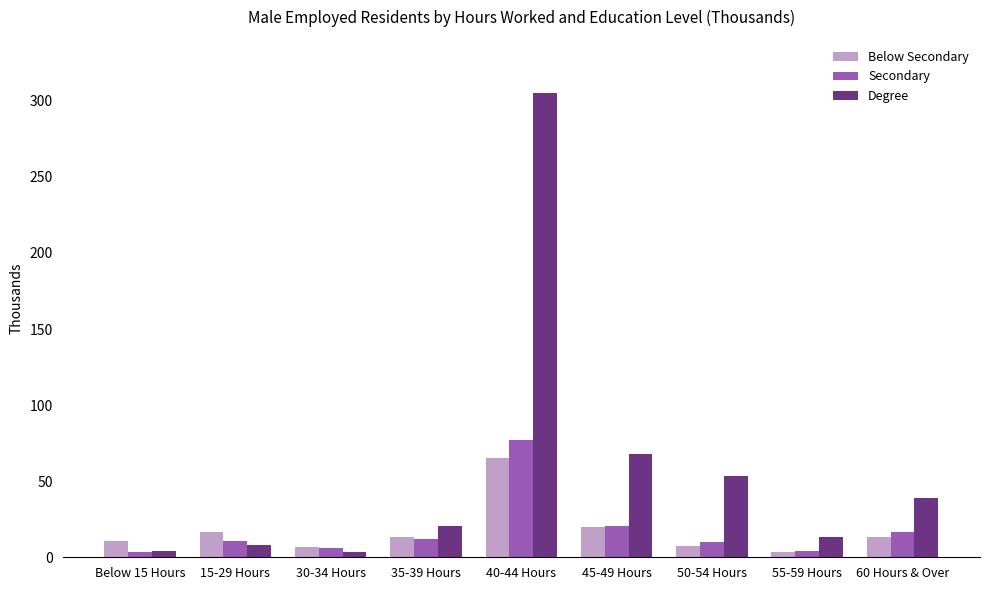

What is the difference between the maximum and minimum values in the Degree series?

301.4